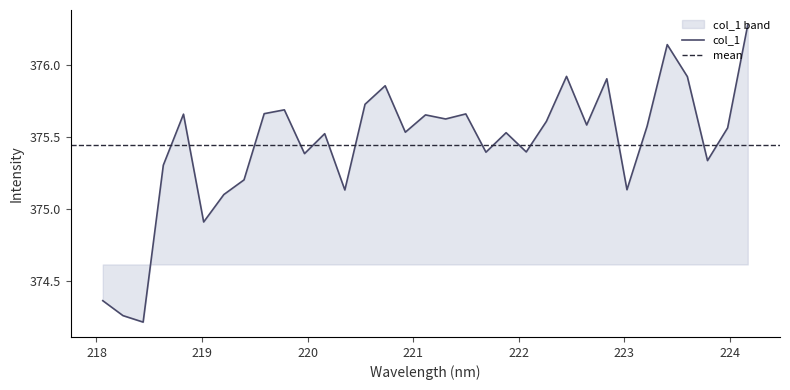

Does the chart display data point markers on the line(s)?

No